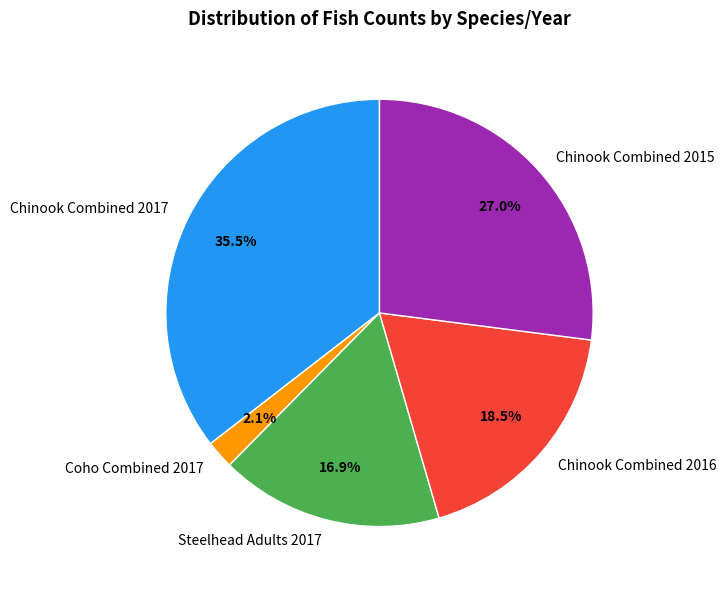

How many slices are in this pie chart?

5